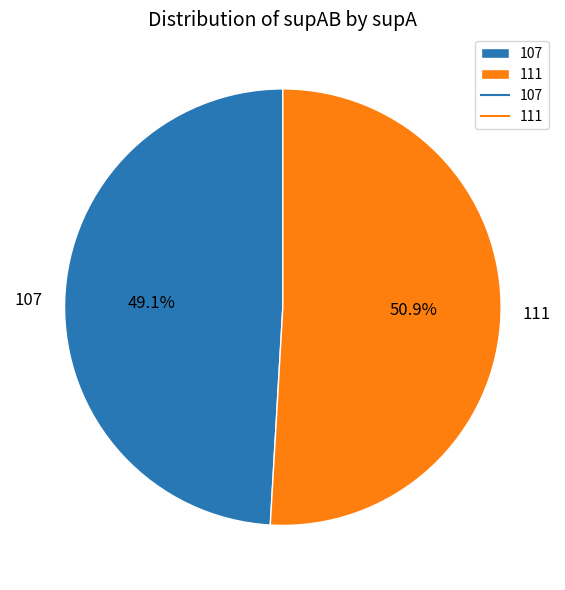

To the nearest percent, what is the difference between the largest and smallest slice percentages?

2%